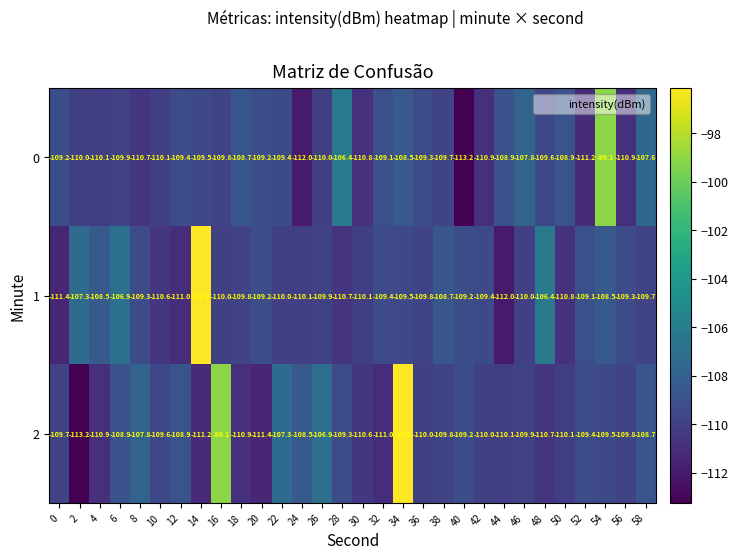

How many values in the 1 series are below -109?

23